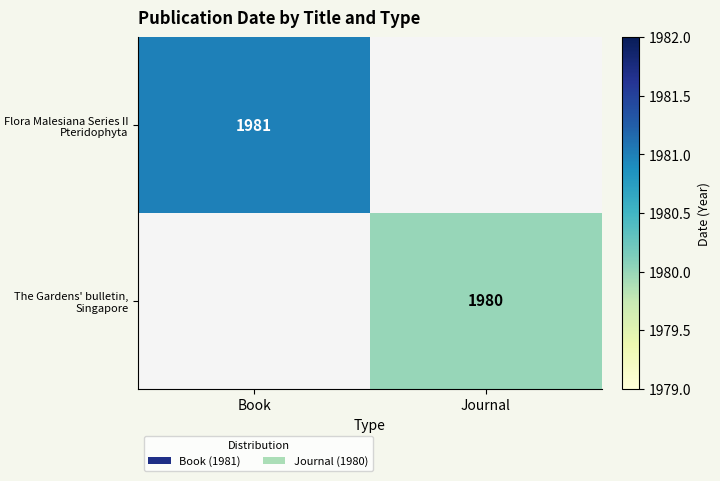

The Flora Malesiana Series II Pteridophyta series shows 1981 at Book. True or false?

True